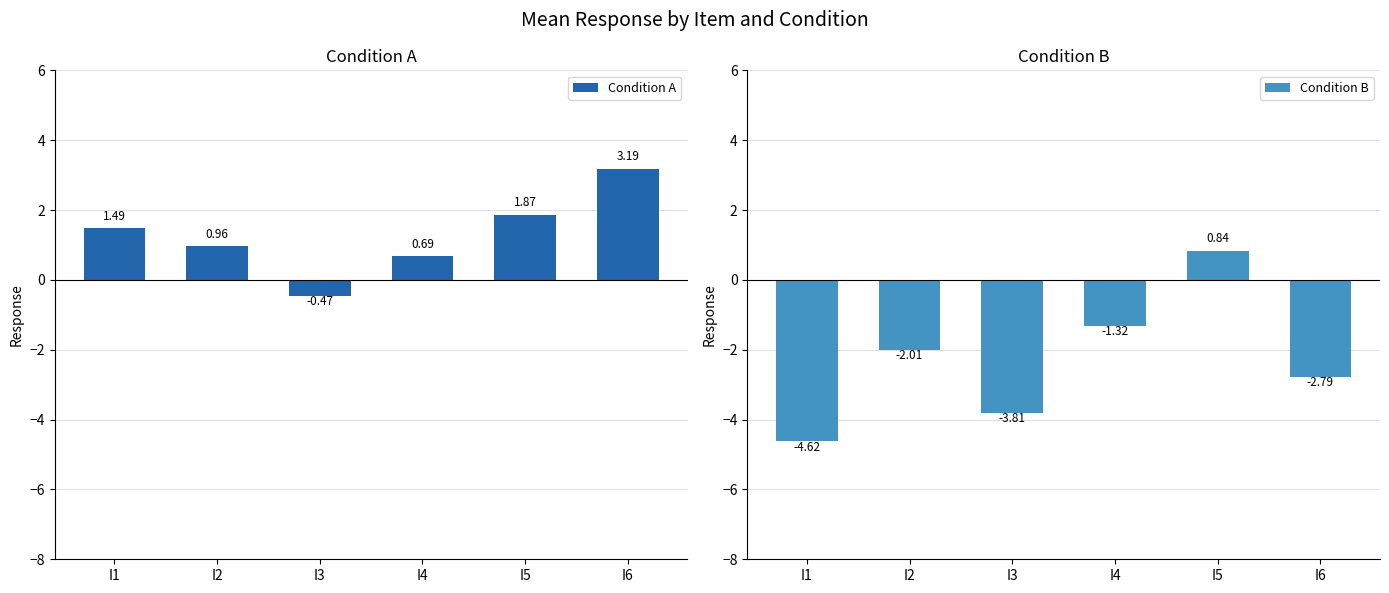

How many values in the Condition A series exceed 1?

3